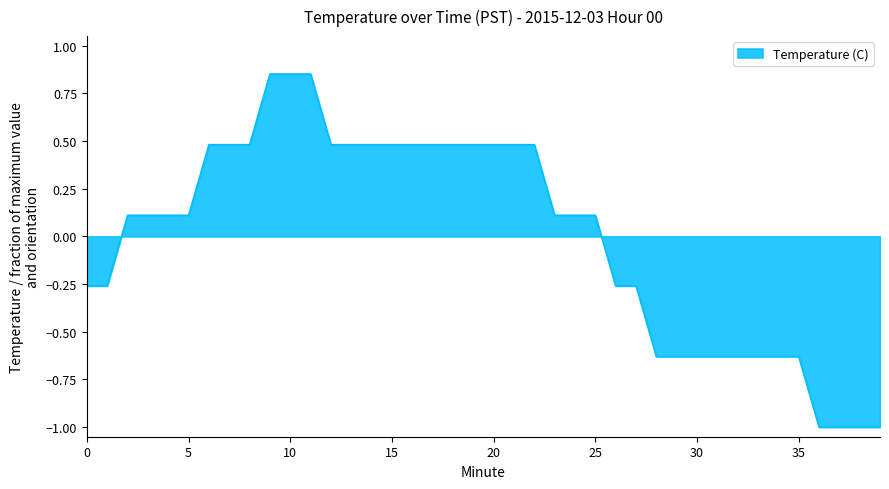

What is the smallest value displayed?

-1.0